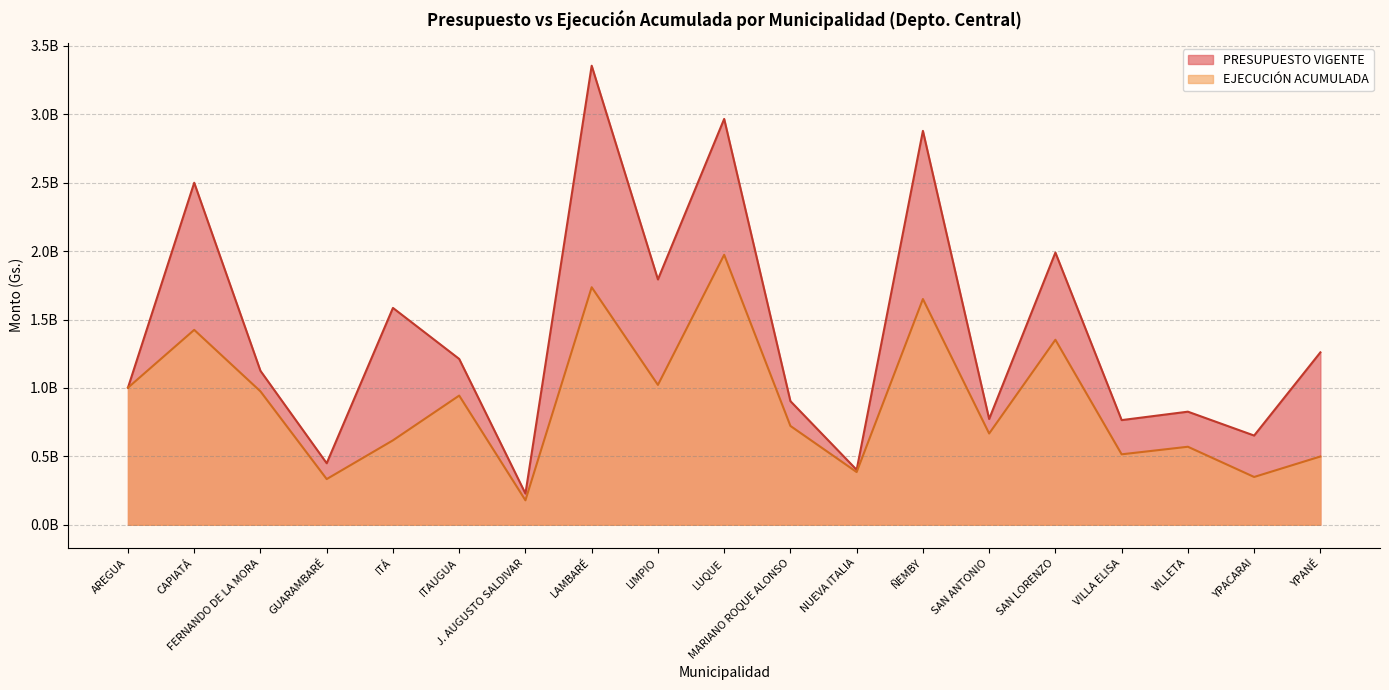

At which label does PRESUPUESTO VIGENTE reach its peak?

LAMBARÉ